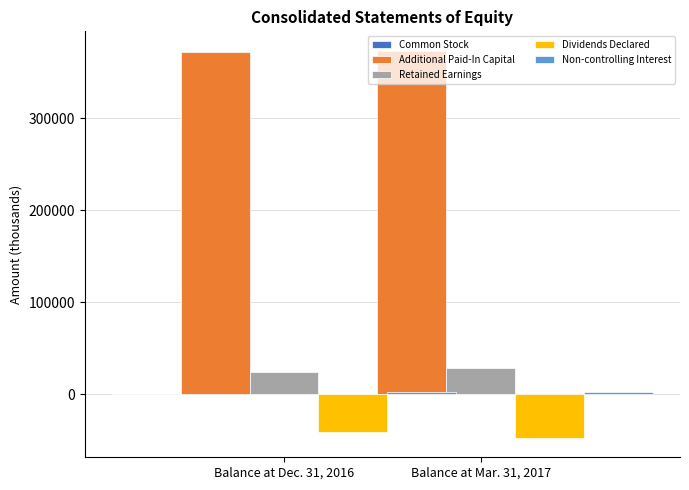

At which category is the sum across all series the highest?

Balance at Dec. 31, 2016